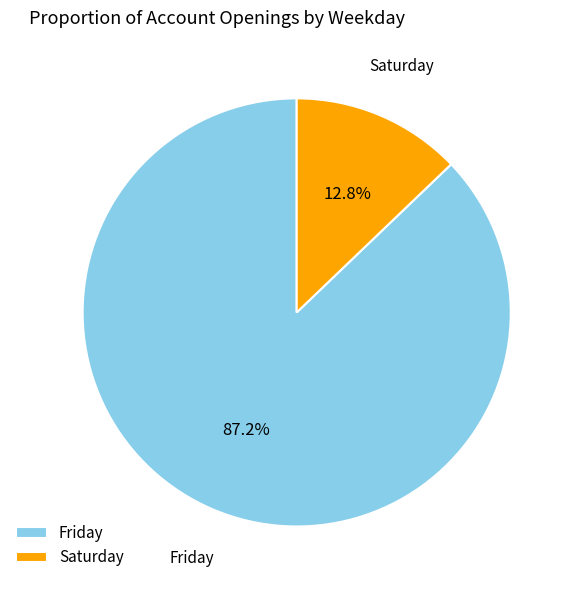

Combined, do Saturday and Friday account for over 50%?

Yes